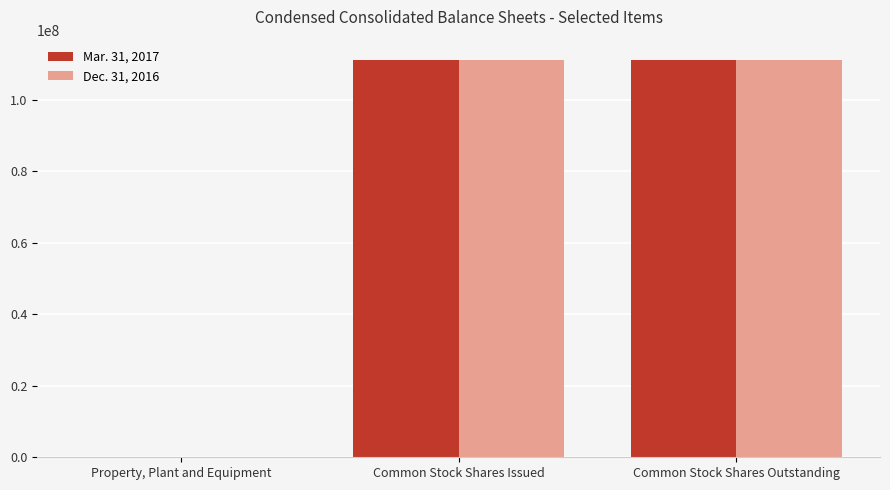

Between Property, Plant and Equipment and Common Stock Shares Issued, which series saw the biggest shift?

Dec. 31, 2016